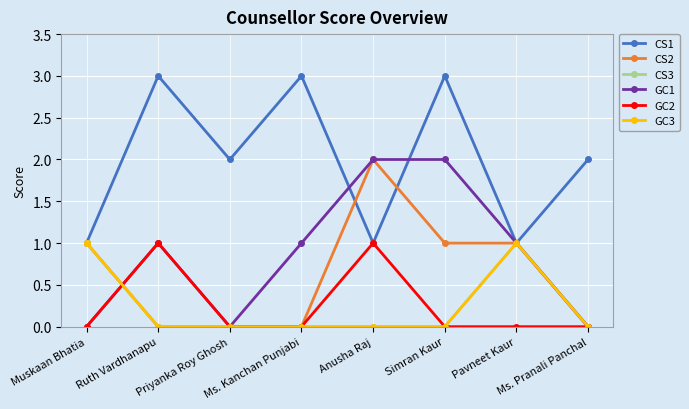

What is the spread (max minus min) of values at Ms. Kanchan Punjabi?

3